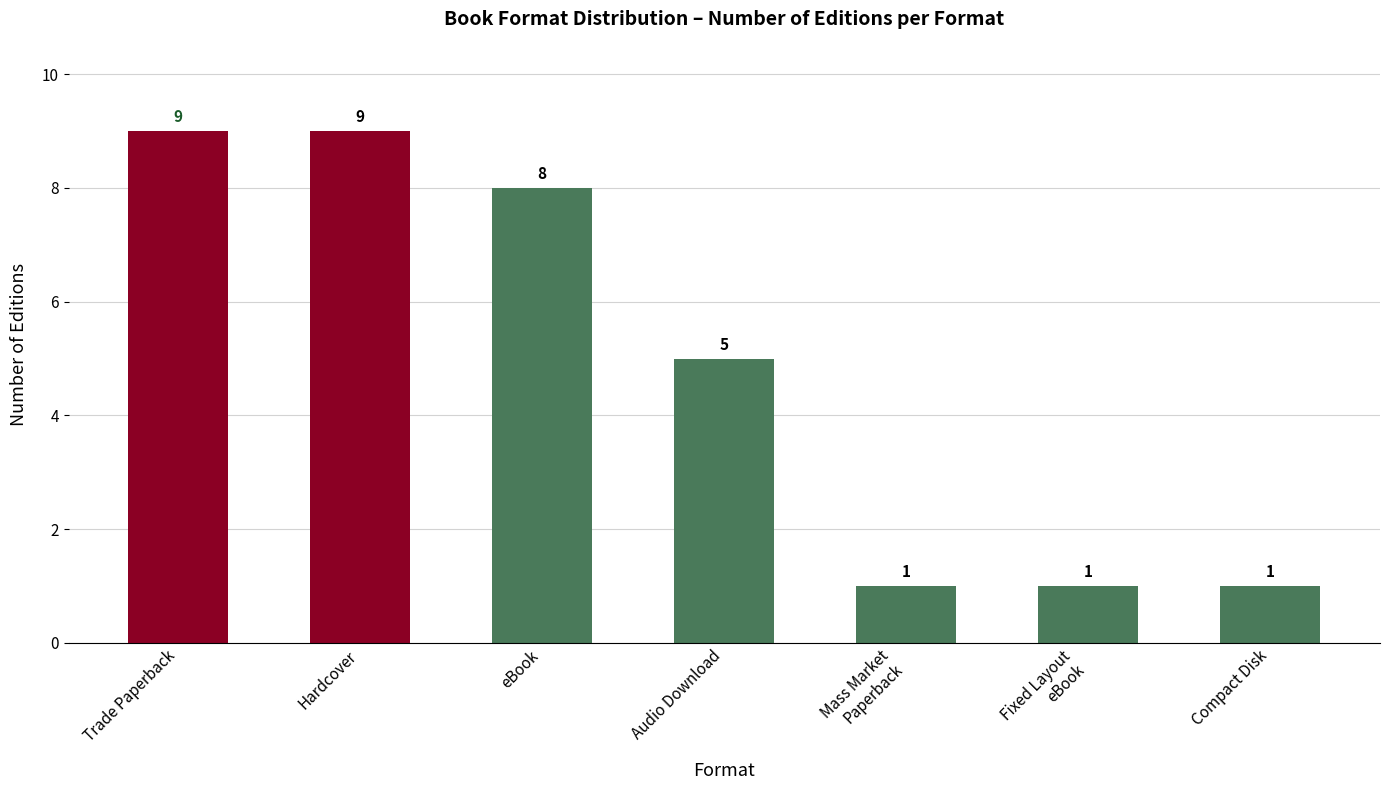

What is the ratio of the value at Trade Paperback to the value at Compact Disk?

9.0